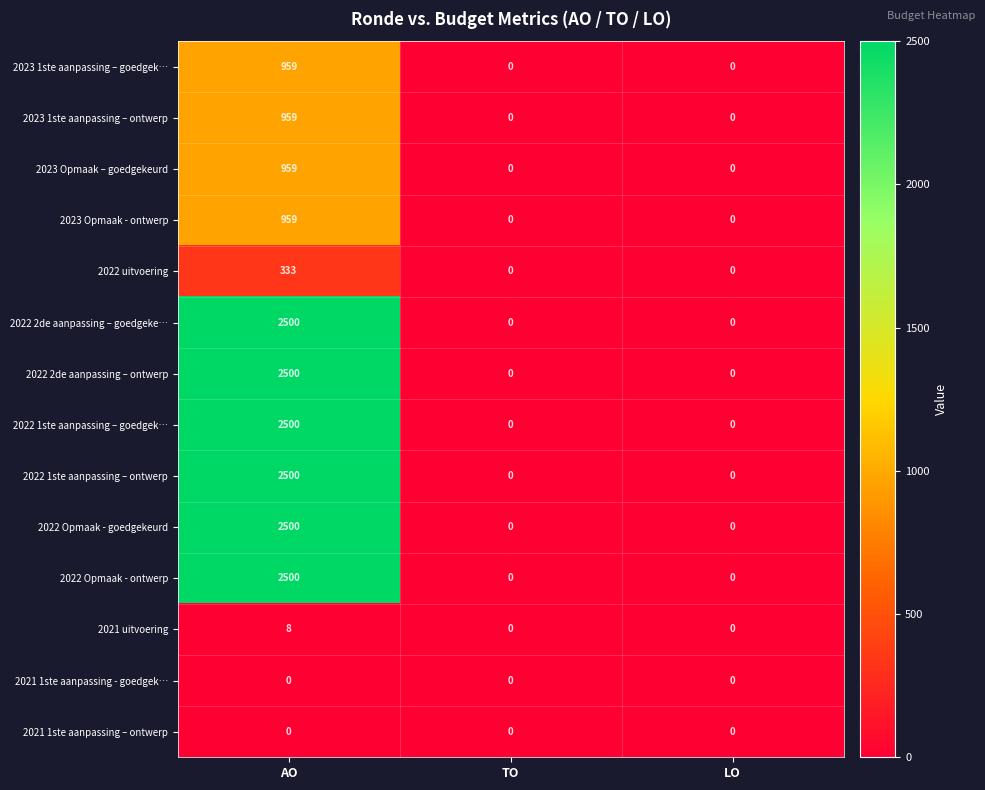

Is it true that 2022 2de aanpassing – goedgeke… equals 2500 at AO?

True